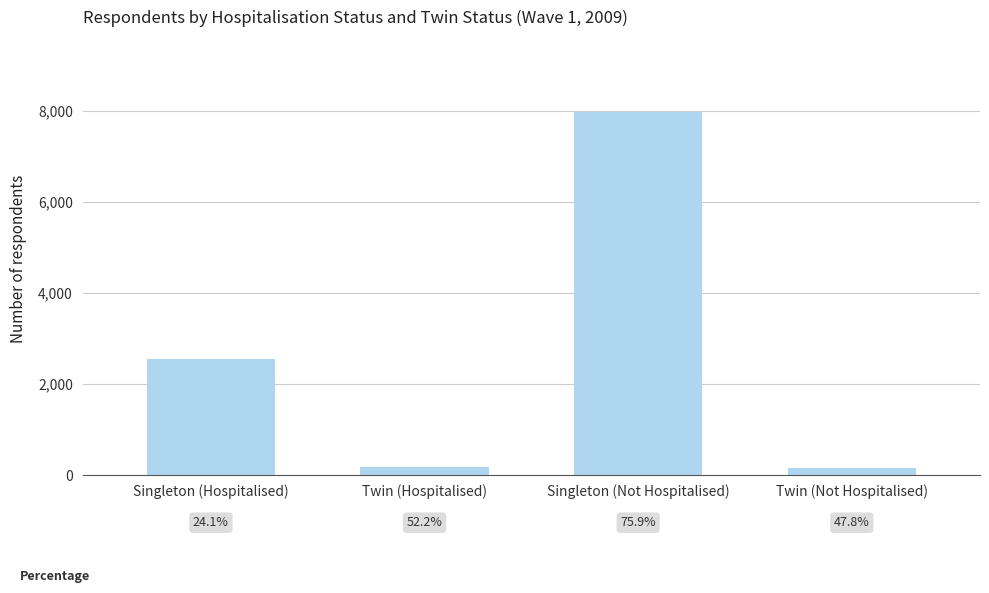

Which category has the lowest value across all series?

Twin (Not Hospitalised)